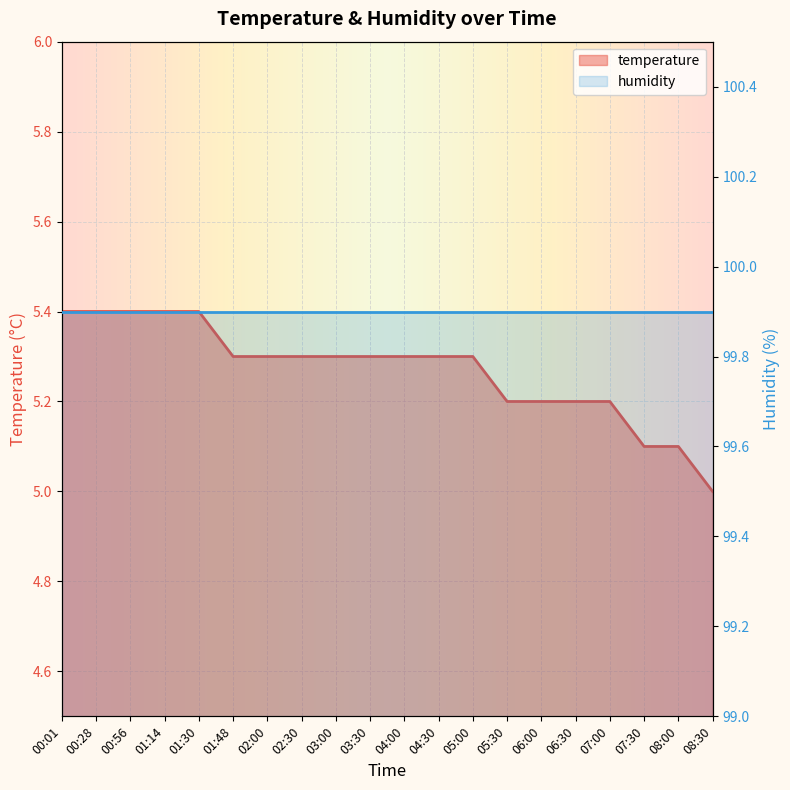

Reading left to right, extract all data points from this chart.

5.4	5.4	5.4	5.4	5.4	5.3	5.3	5.3	5.3	5.3	5.3	5.3	5.3	5.2	5.2	5.2	5.2	5.1	5.1	5.0